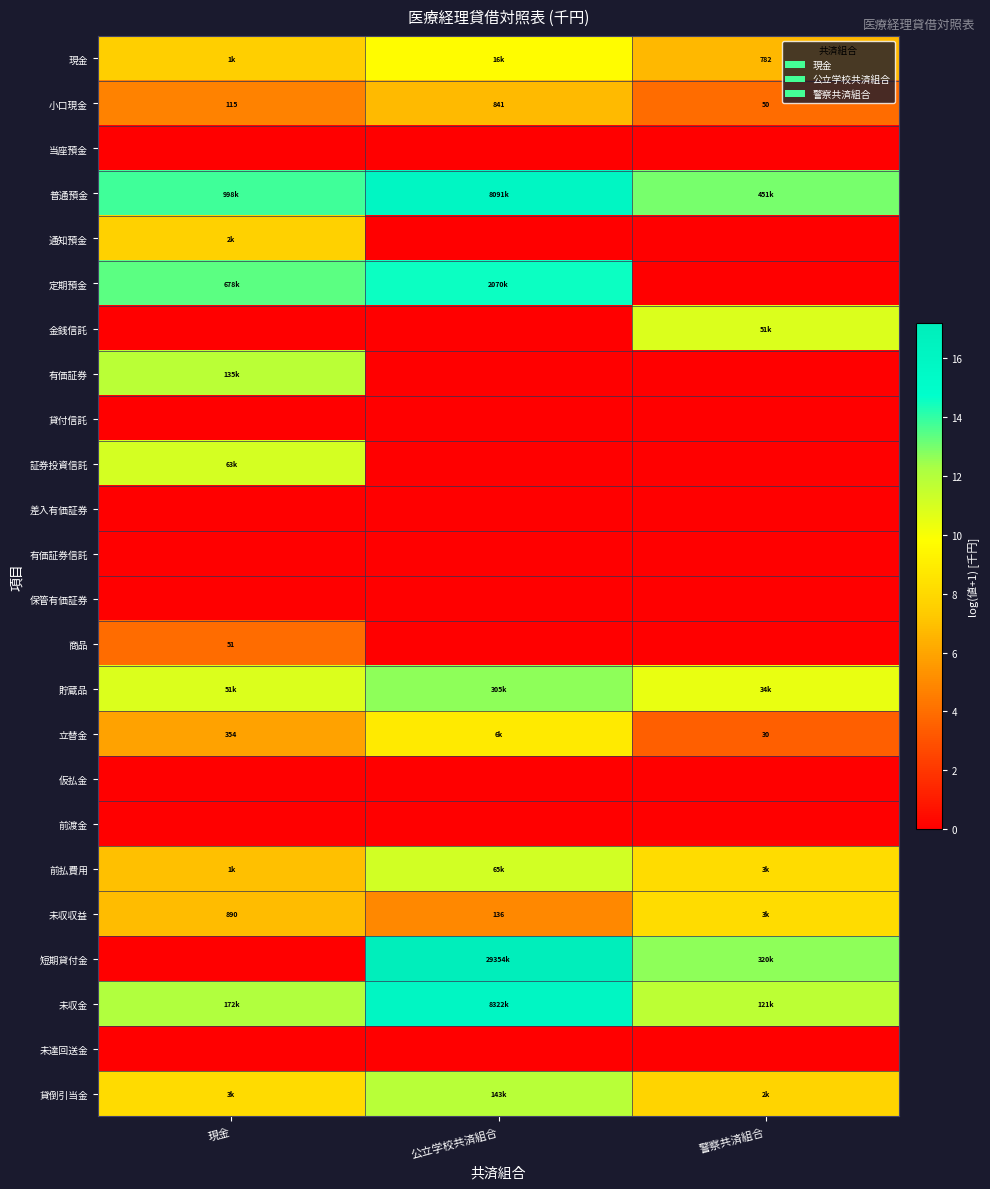

What is the sum of the 立替金 values at 警察共済組合 and 現金?

9.3